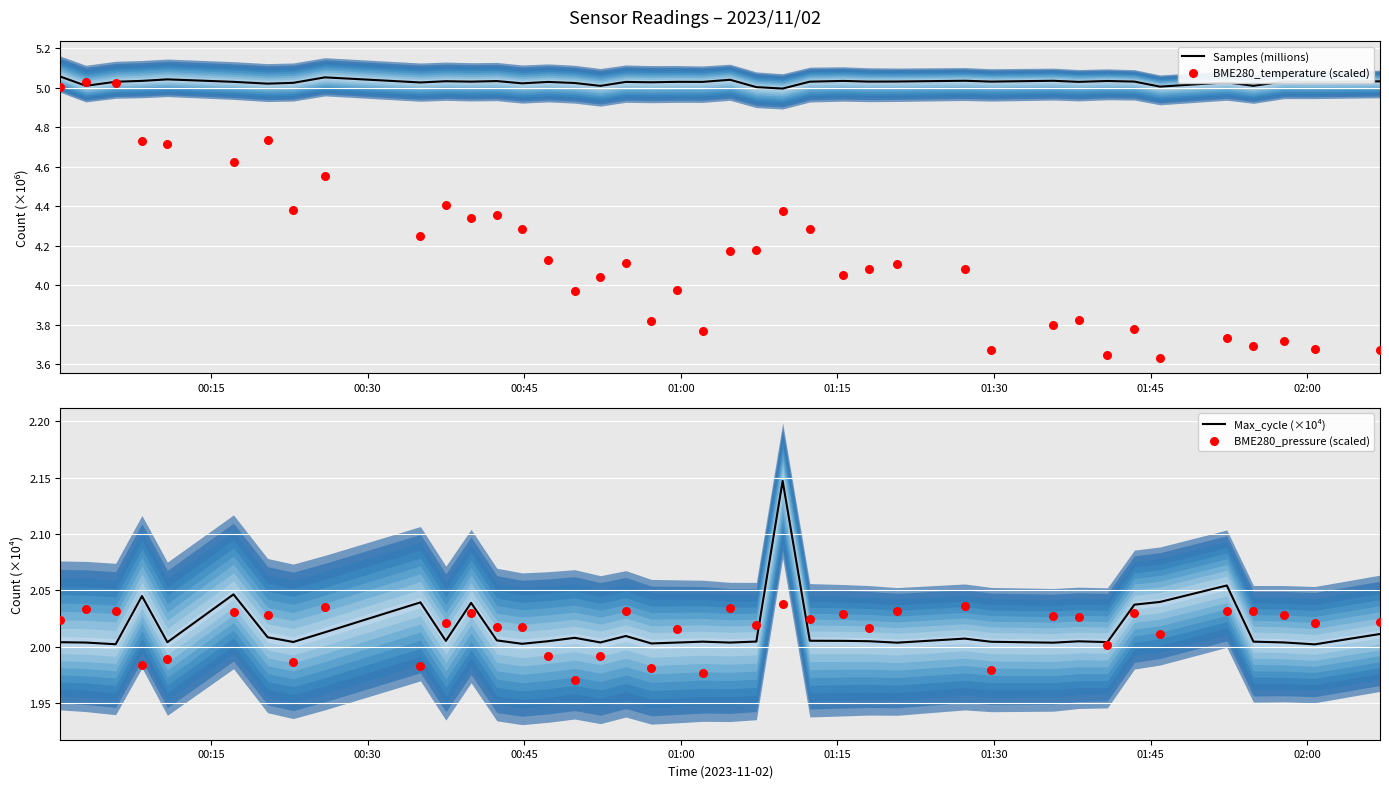

What are all the series names shown in the legend?

Samples (millions), BME280_temperature (scaled), Max_cycle (×10⁴), BME280_pressure (scaled)